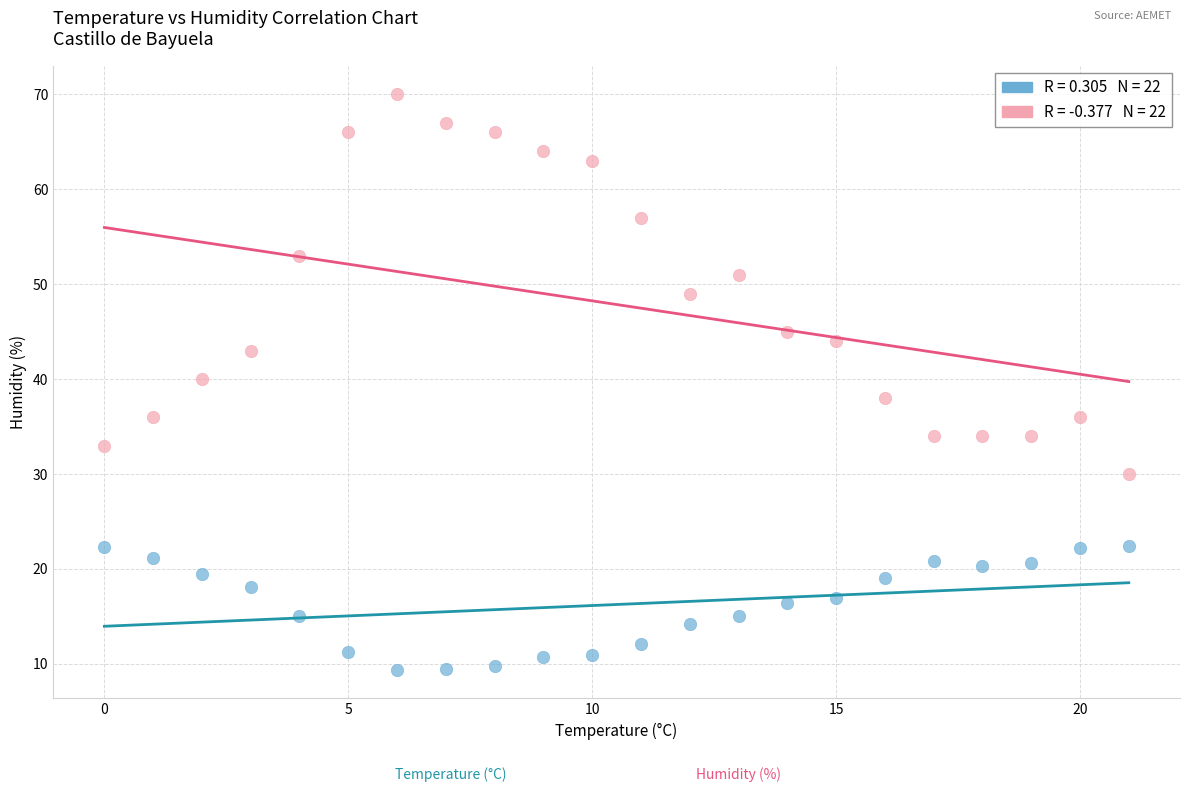

Across all data points, what is the range of Y values (max minus min)?

60.6